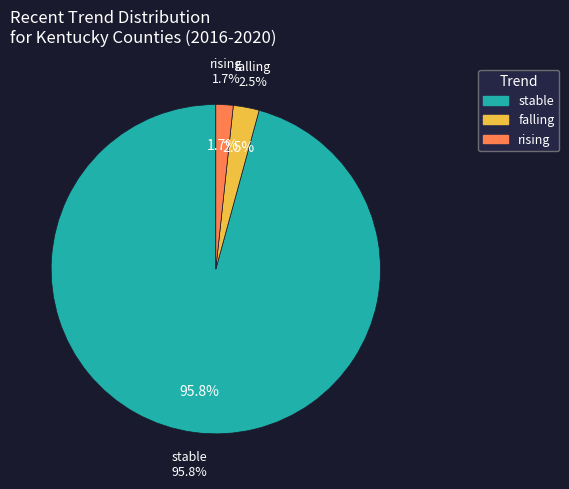

To the nearest percent, what percentage of the pie is rising?

2%